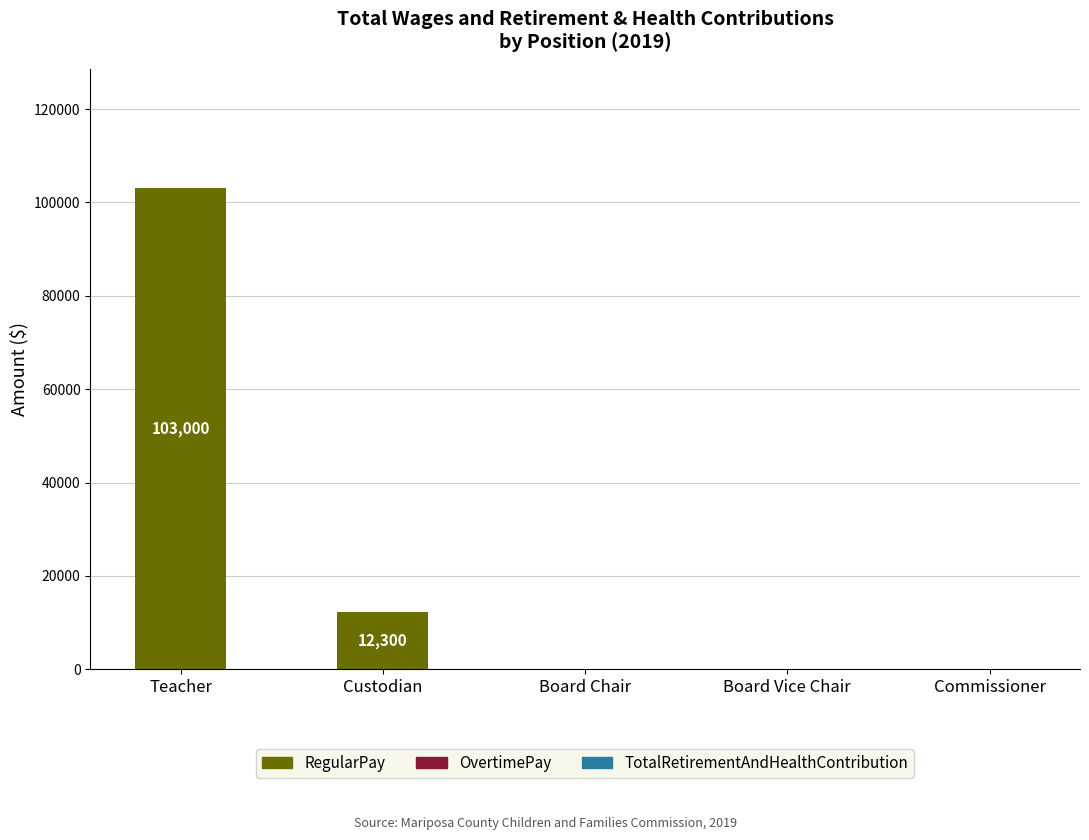

What is the change in value from Teacher to Commissioner?

-103000